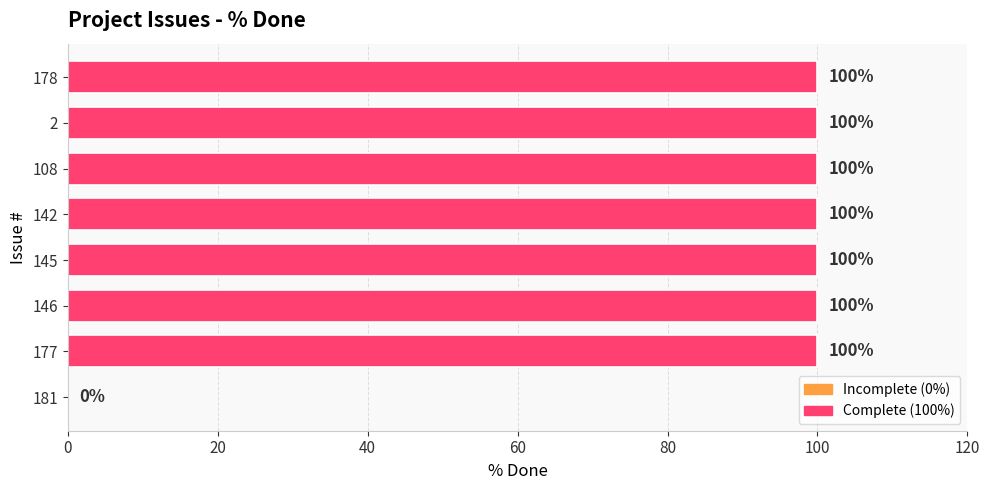

Does the chart contain stacked bars?

No